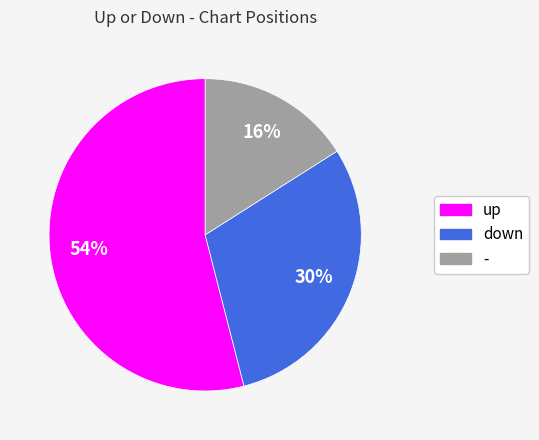

Which category accounts for the majority?

up